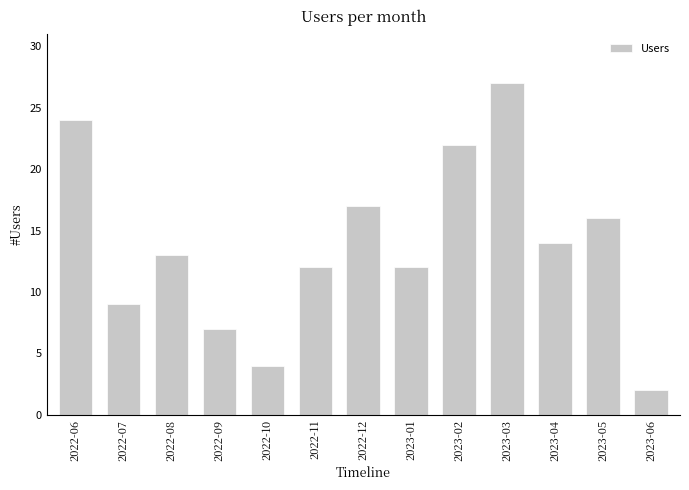

How many values are below 13?

6